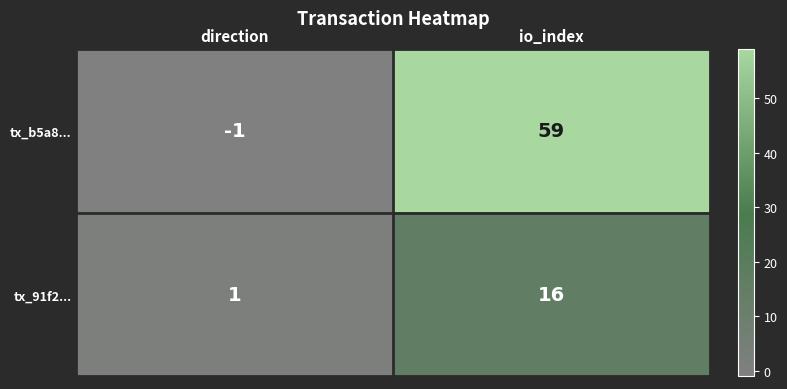

Reading left to right, list all the values displayed in this chart.

tx_b5a8...: -1	59
tx_91f2...: 1	16